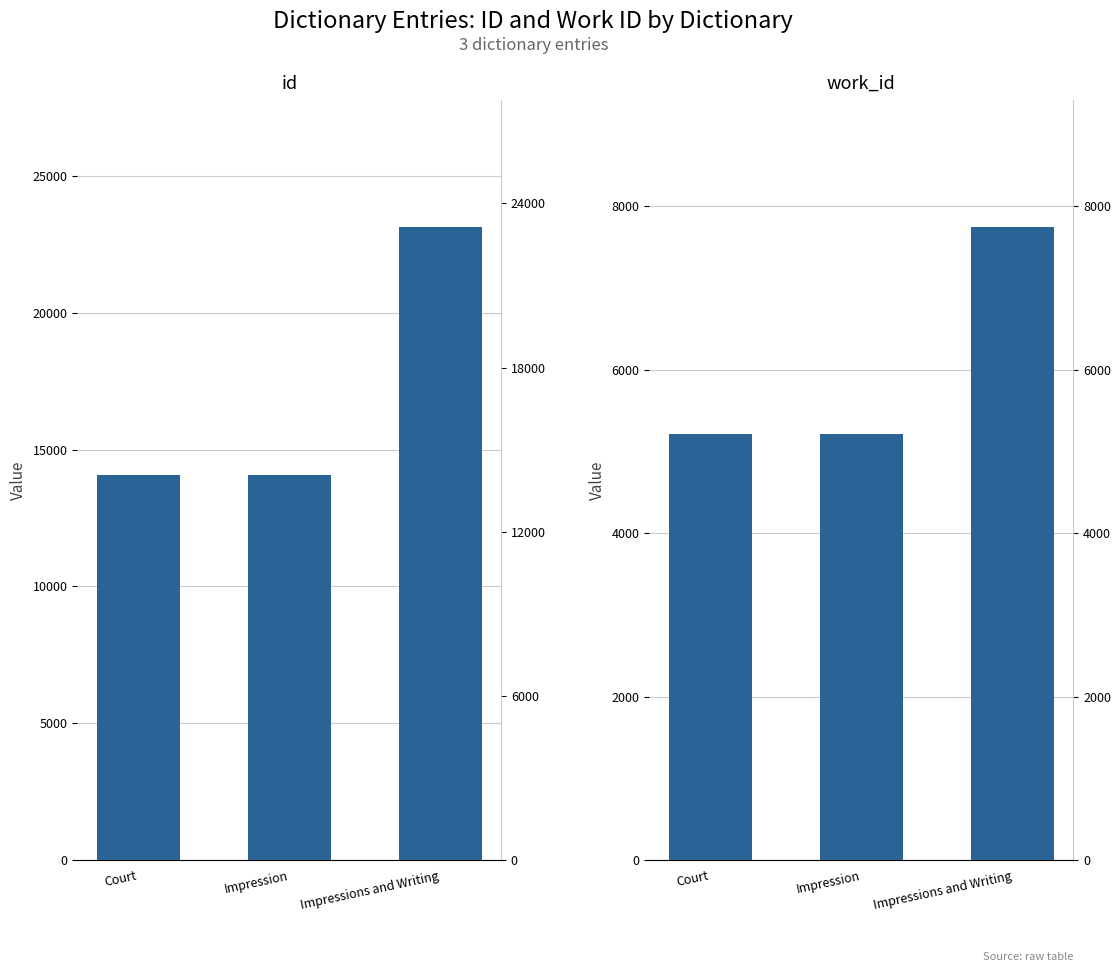

How many groups of bars are there?

3